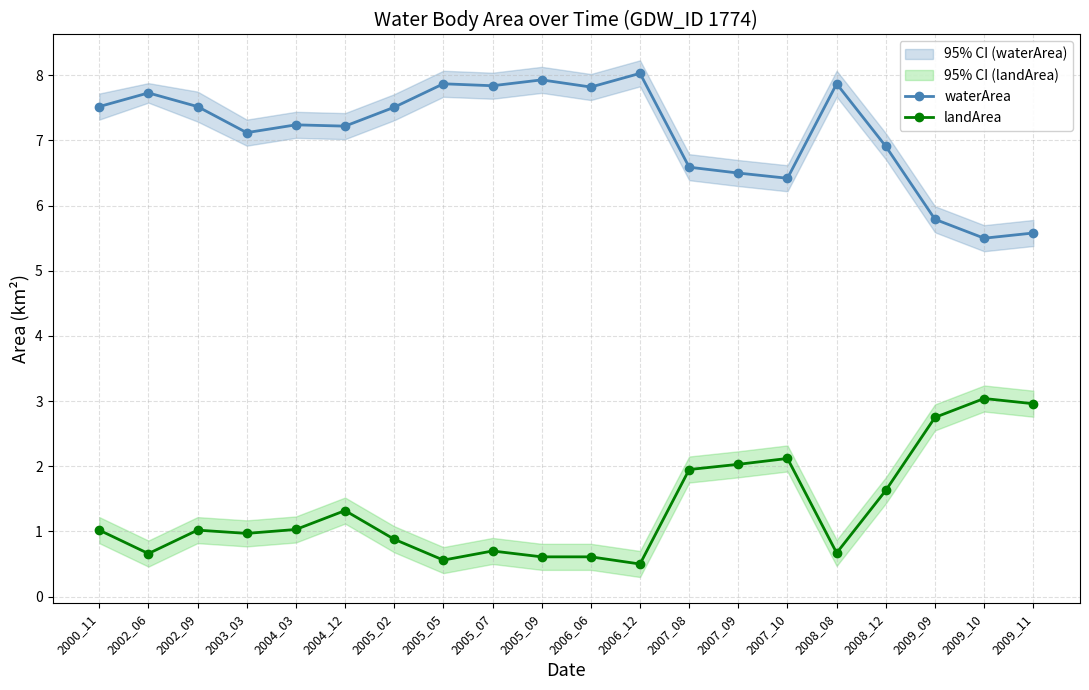

Which series has the widest spread of values?

landArea